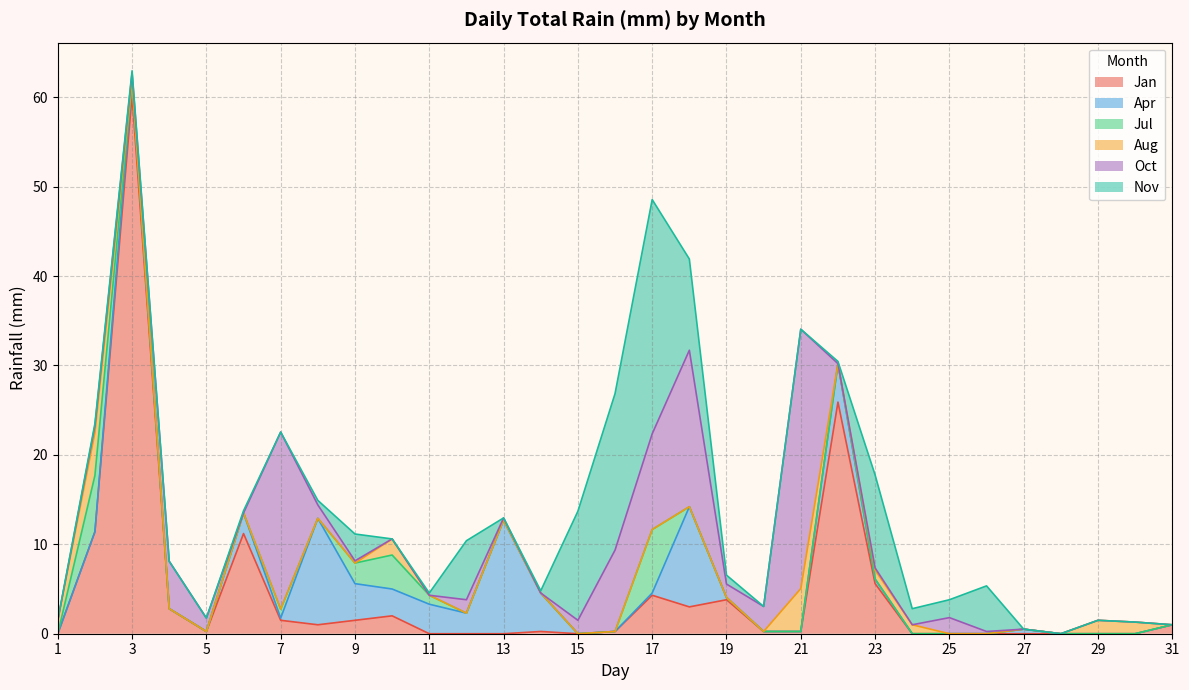

Between which two adjacent categories do Aug and Oct first intersect?

2 and 3